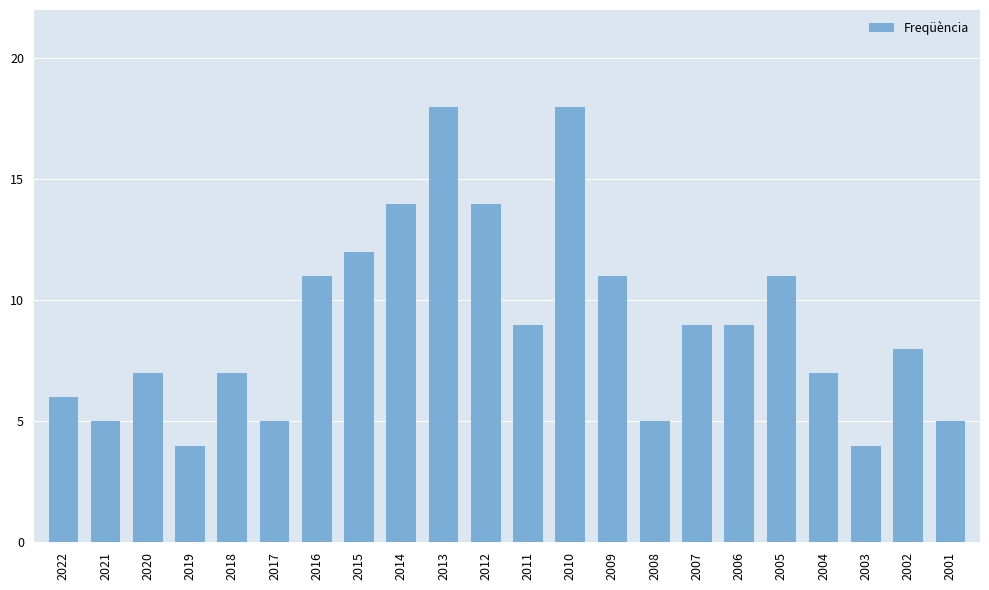

True or false: the data shows 9 at 2007.

True